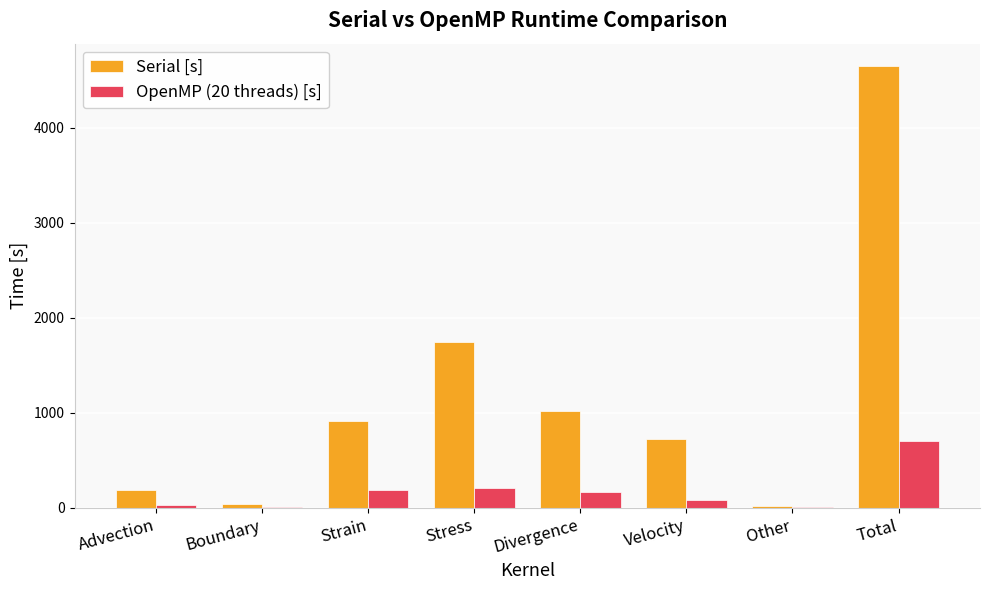

Which category has the highest value across all series?

Total